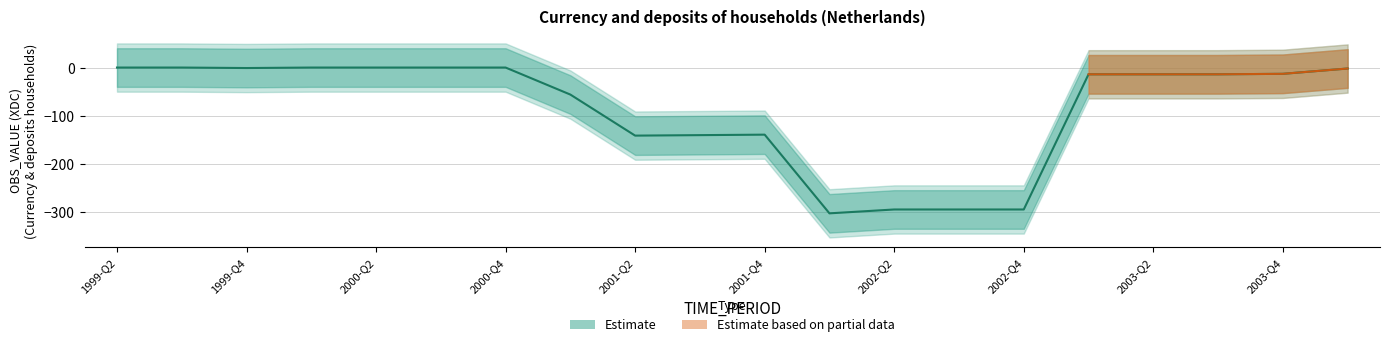

True or false: there are more than 1 points higher than both neighbors.

False